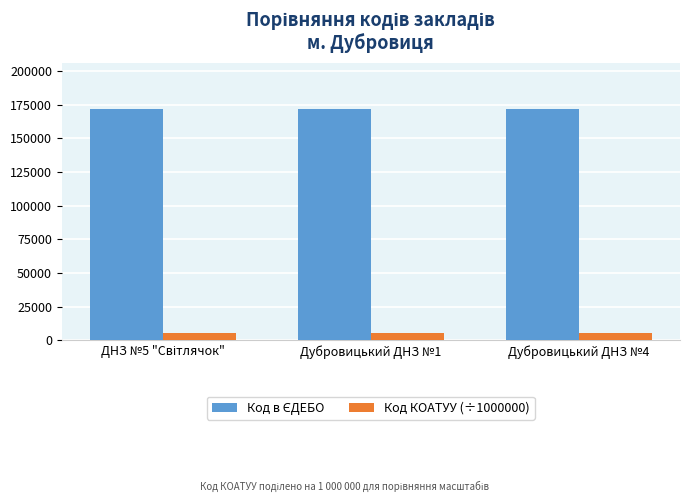

What is the spread (max minus min) of values at Дубровицький ДНЗ №1?

166087.2